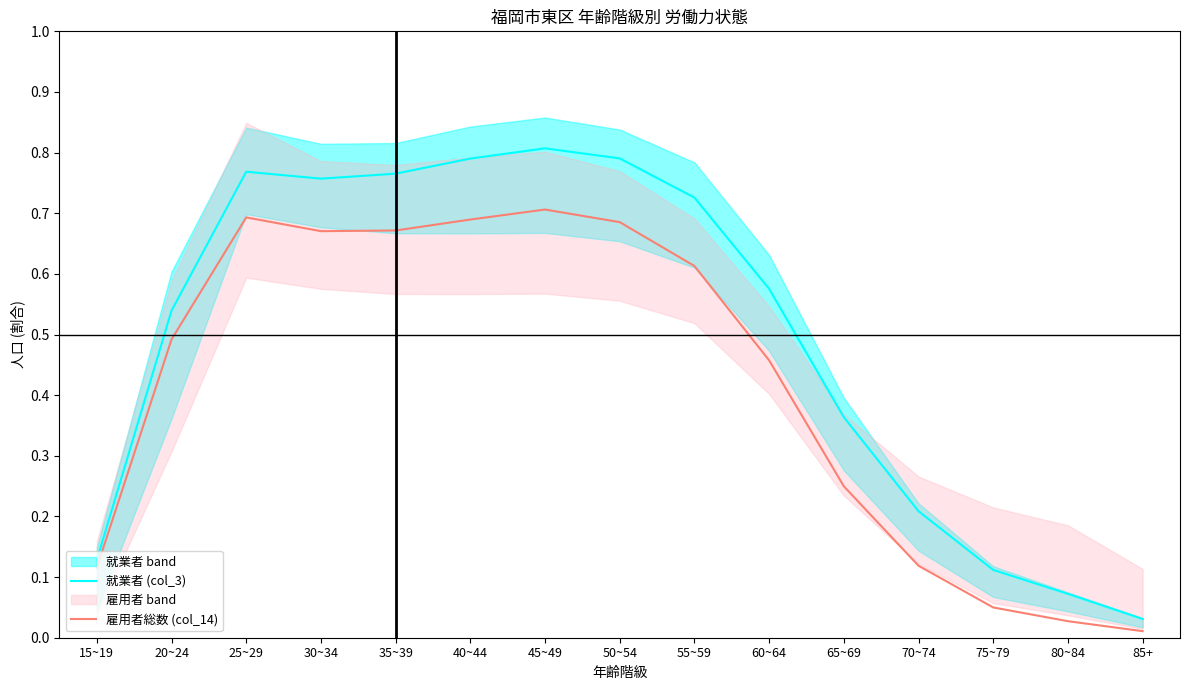

True or false: 就業者 (col_3) and 雇用者総数 (col_14) cross at least once.

False